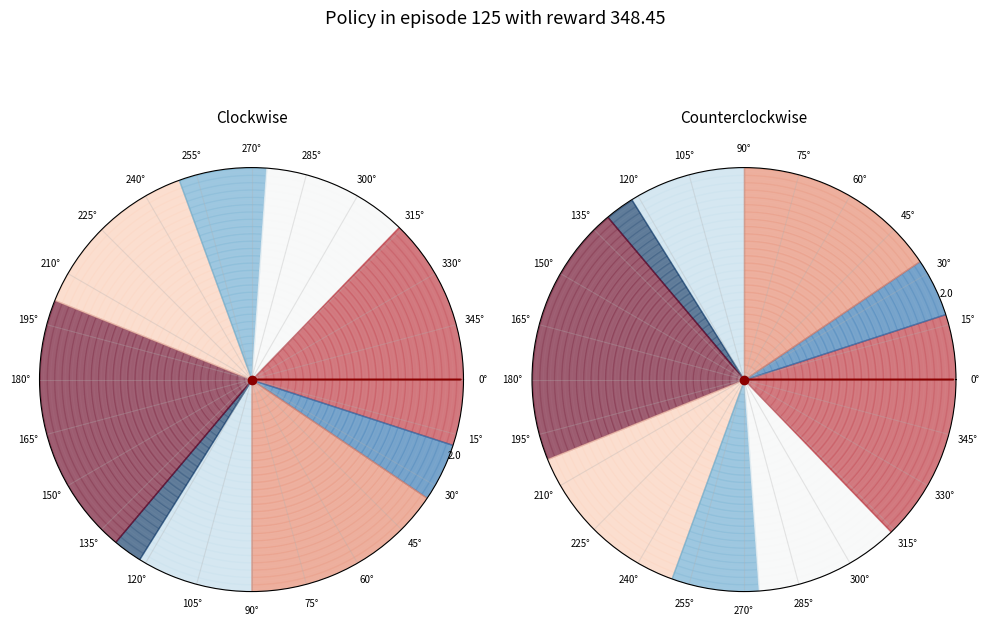

To the nearest percent, what is the average slice percentage?

11%